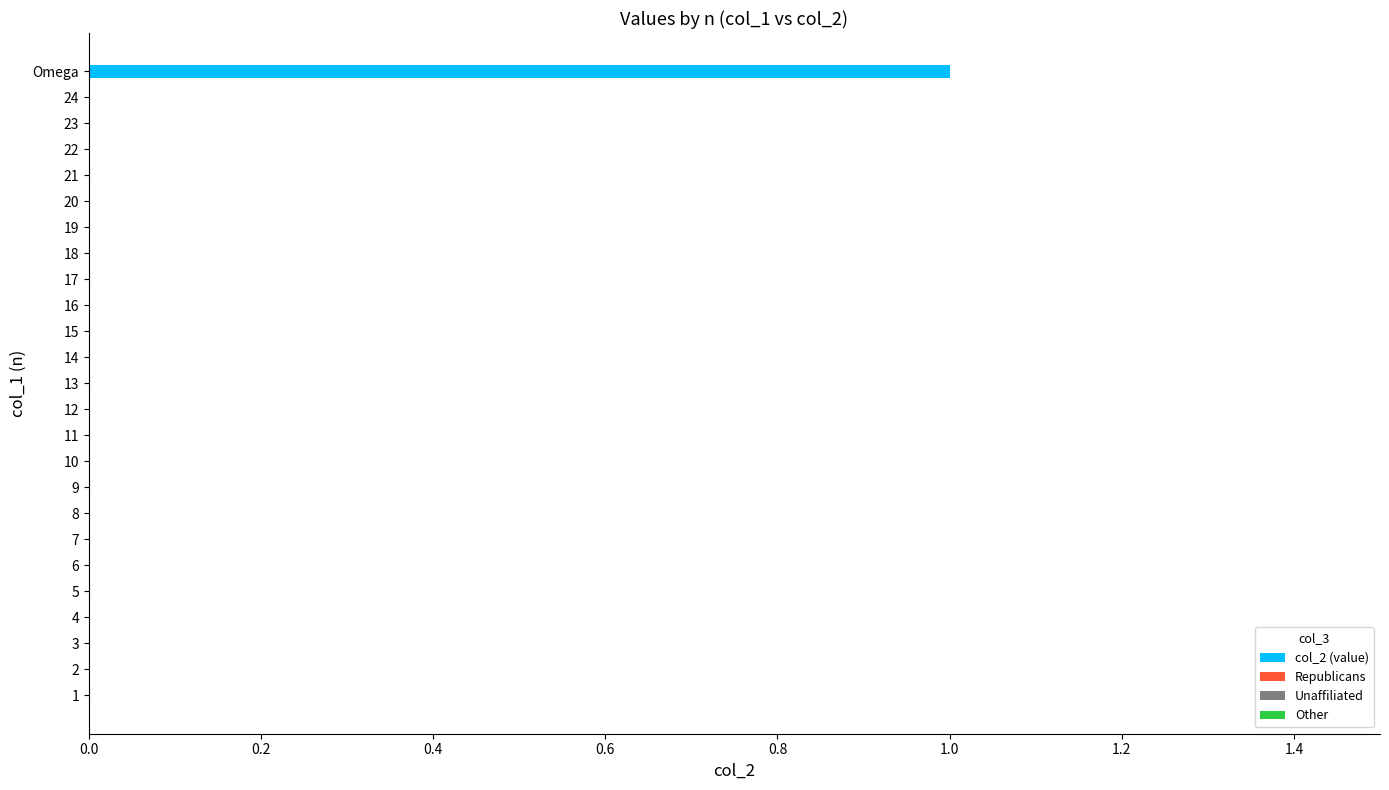

At which category does the chart reach its peak across all series?

Omega